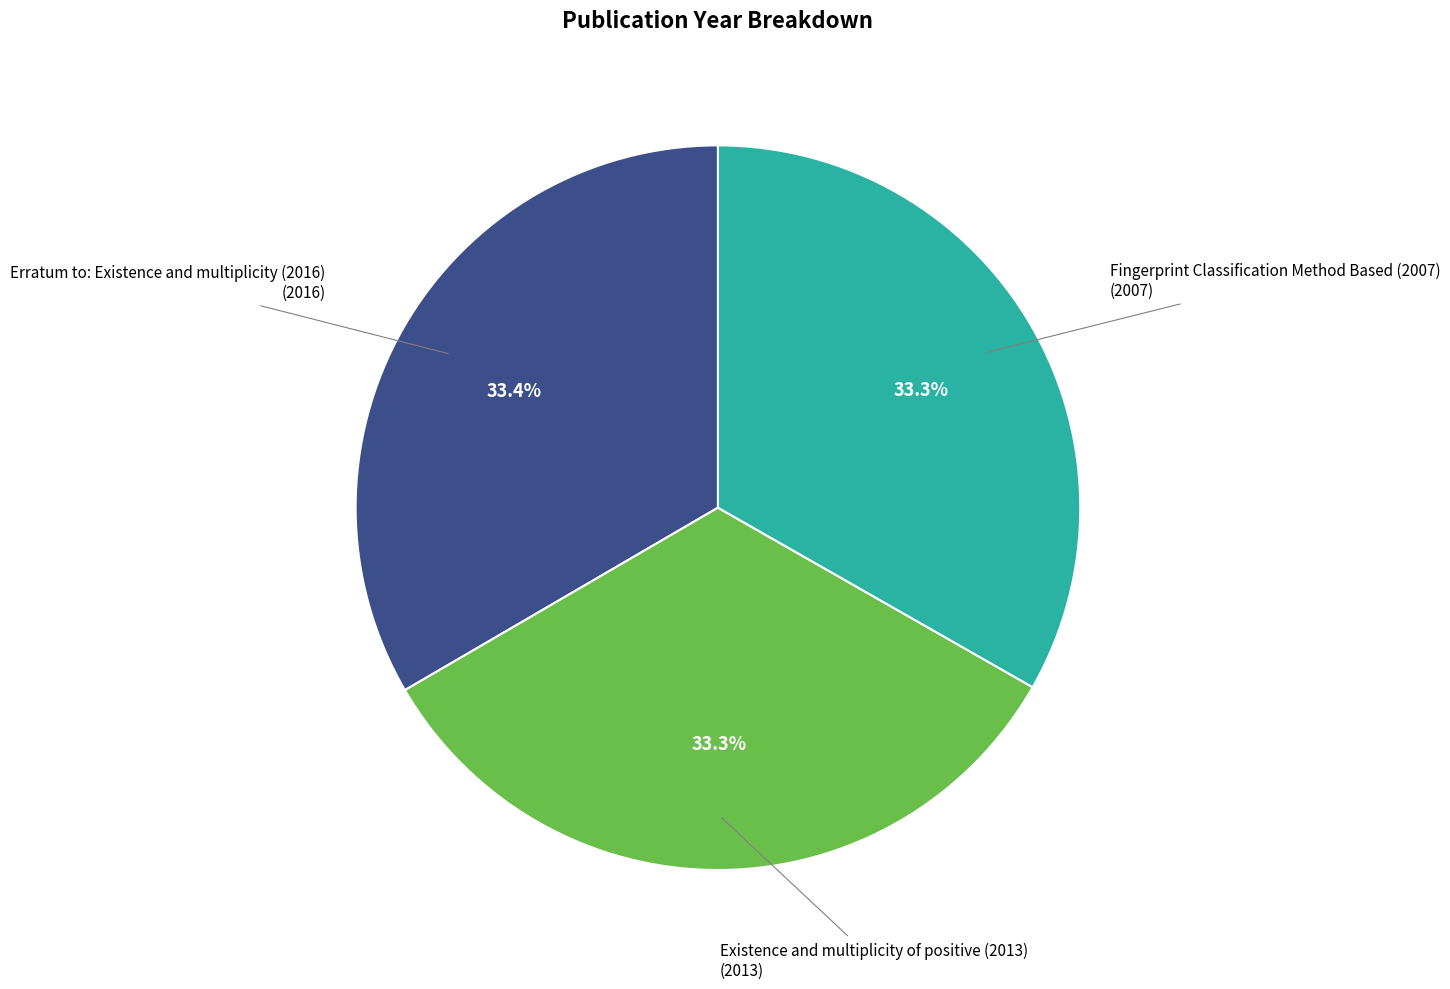

Is there any slice that represents more than half of the pie?

No